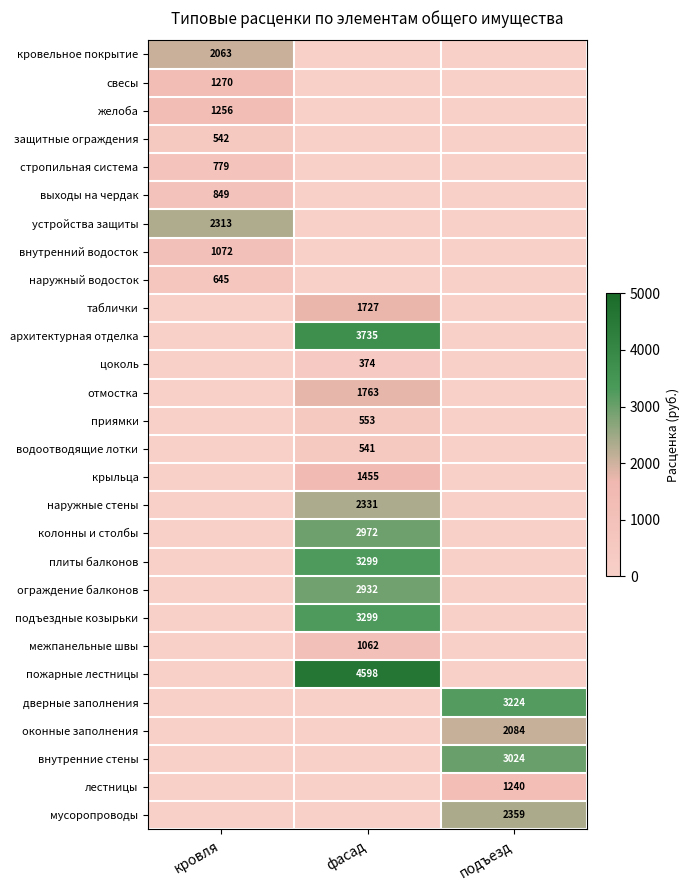

Is it true that стропильная система equals 173 at кровля?

False